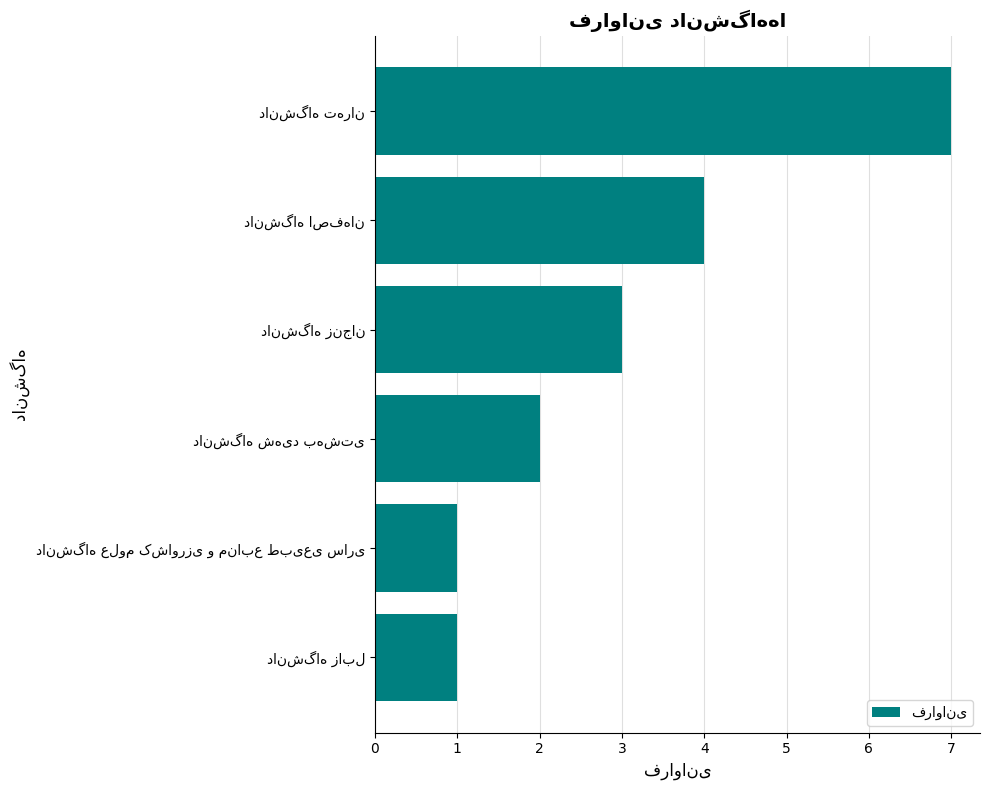

What is the maximum value shown in the chart?

7